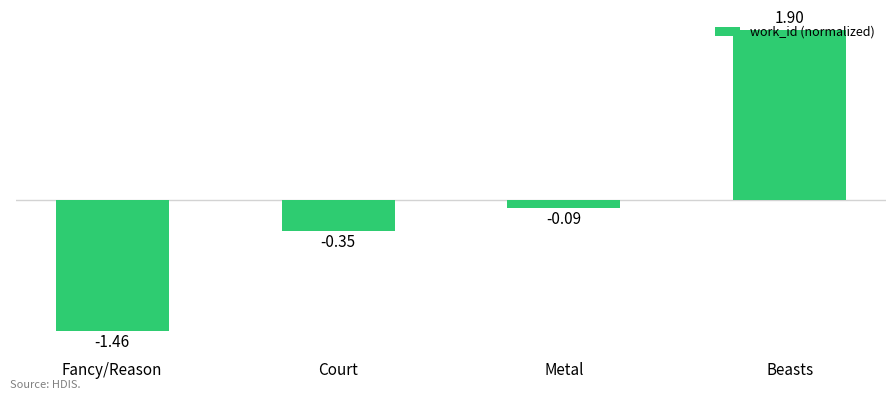

Where is the data nearest to the value 0?

Metal